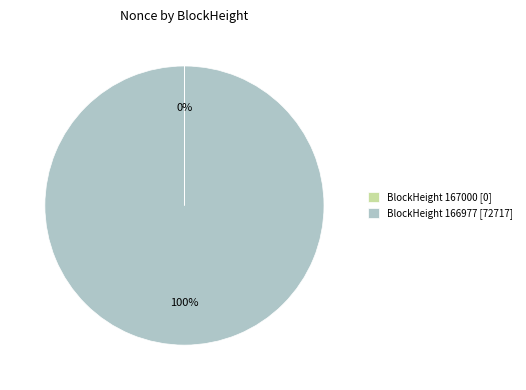

To the nearest percent, what is the difference between the largest and smallest slice percentages?

100%